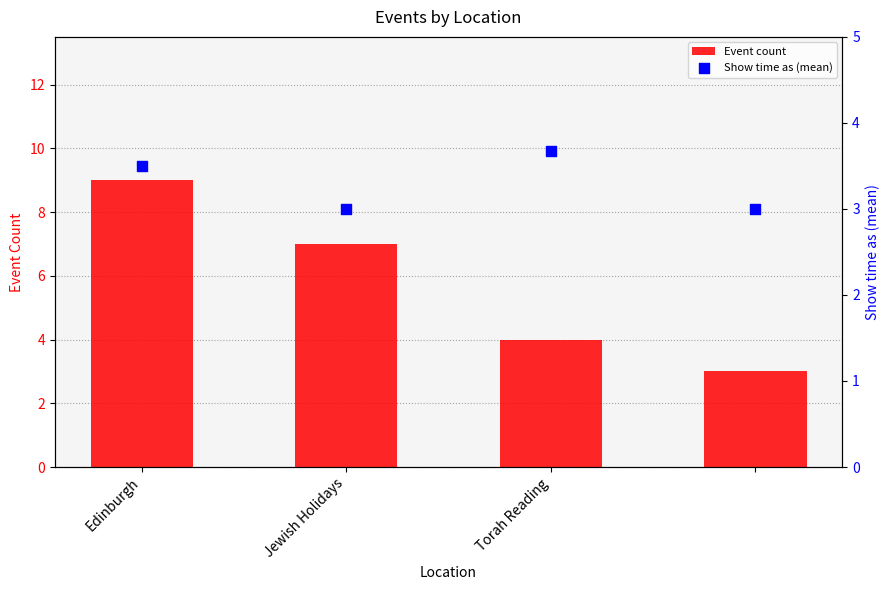

Which series has the largest total across all categories?

Event count